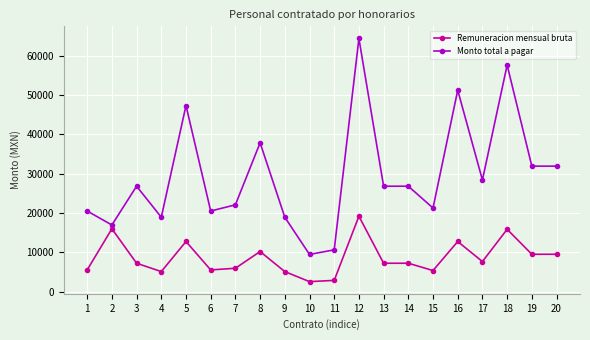

Where is the first local maximum for Monto total a pagar?

3